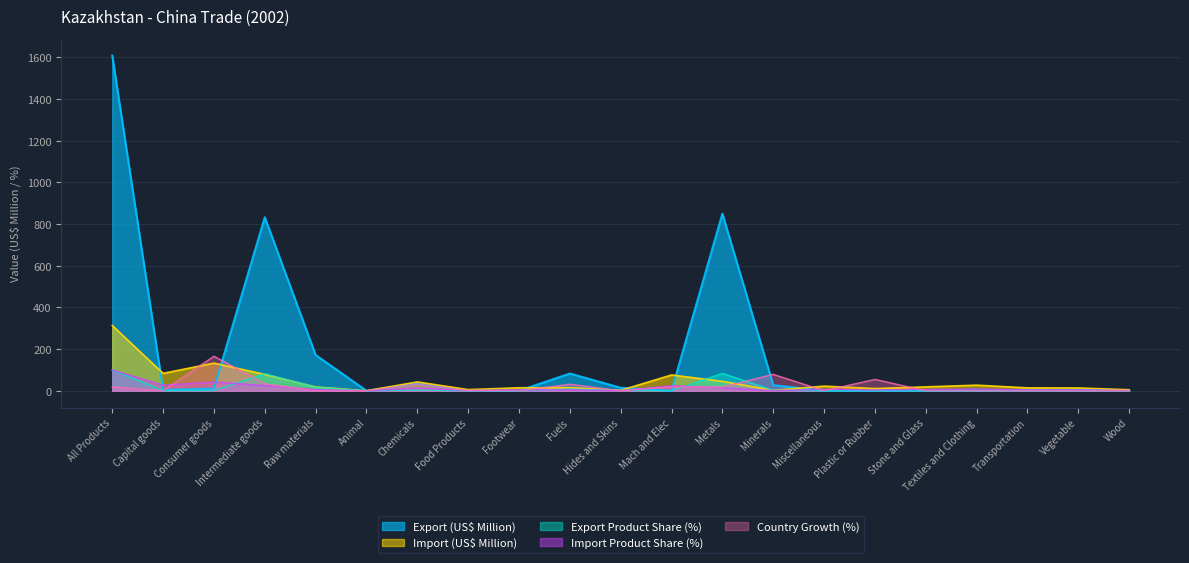

Reading left to right, transcribe all the data shown in this chart.

Export (US$ Thousand): All Products=1608.7	Capital goods=3.9	Consumer goods=10.7	Intermediate goods=832.6	Raw materials=171.5	Animal=0.3	Chemicals=34.1	Food Products=0.1	Footwear=0.1	Fuels=82.5	Hides and Skins=14.4	Mach and Elec=0.7	Metals=849.9	Minerals=27.1	Miscellaneous=0.0	Plastic or Rubber=0.2	Stone and Glass=0.1	Textiles and Clothing=1.9	Transportation=2.2	Vegetable=3.0	Wood=2.1
Import (US$ Thousand): All Products=313.0	Capital goods=83.5	Consumer goods=132.6	Intermediate goods=78.5	Raw materials=18.3	Animal=0.0	Chemicals=42.5	Food Products=5.5	Footwear=14.4	Fuels=14.9	Hides and Skins=1.9	Mach and Elec=75.9	Metals=45.2	Minerals=1.8	Miscellaneous=22.3	Plastic or Rubber=10.6	Stone and Glass=18.7	Textiles and Clothing=26.9	Transportation=13.9	Vegetable=13.5	Wood=4.9
Export Product Share (%): All Products=100.0	Capital goods=0.4	Consumer goods=1.1	Intermediate goods=81.7	Raw materials=16.8	Animal=0.0	Chemicals=3.3	Food Products=0.0	Footwear=0.0	Fuels=8.1	Hides and Skins=1.4	Mach and Elec=0.1	Metals=83.4	Minerals=2.7	Miscellaneous=0.0	Plastic or Rubber=0.0	Stone and Glass=0.0	Textiles and Clothing=0.2	Transportation=0.2	Vegetable=0.3	Wood=0.2
Import Product Share (%): All Products=100.0	Capital goods=26.7	Consumer goods=42.4	Intermediate goods=25.1	Raw materials=5.8	Animal=0.0	Chemicals=13.6	Food Products=1.8	Footwear=4.6	Fuels=4.8	Hides and Skins=0.6	Mach and Elec=24.2	Metals=14.4	Minerals=0.6	Miscellaneous=7.1	Plastic or Rubber=3.4	Stone and Glass=6.0	Textiles and Clothing=8.6	Transportation=4.5	Vegetable=4.3	Wood=1.6